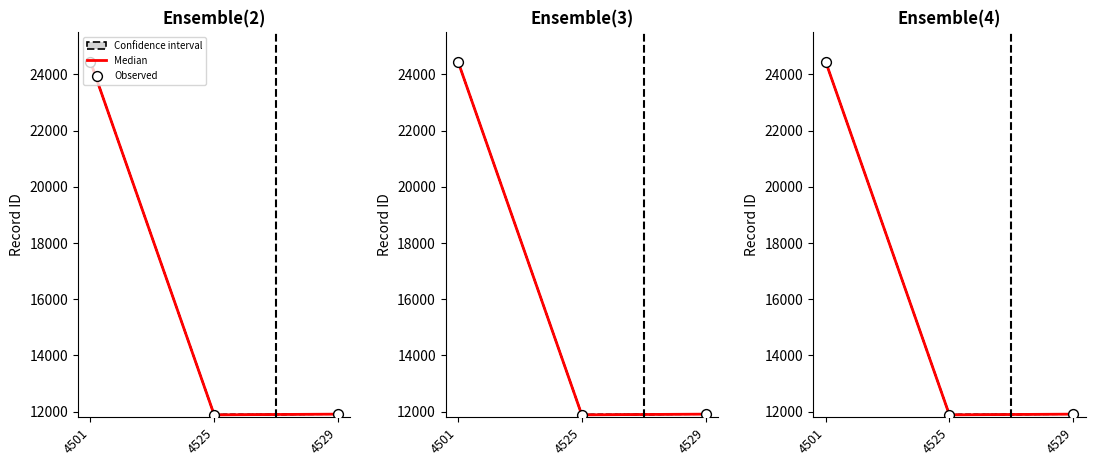

Which series contains the highest Y value?

Median